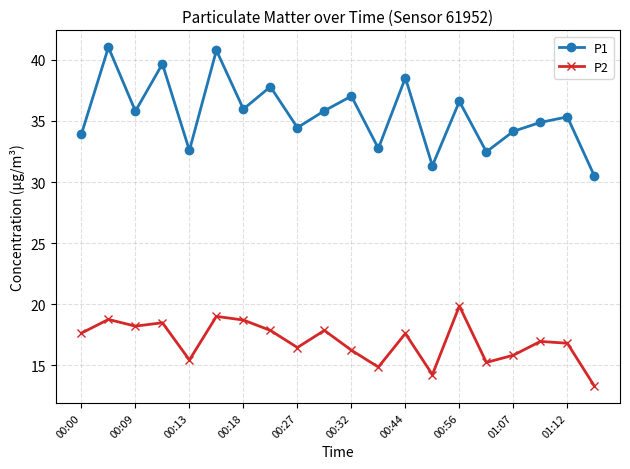

Rank the series by their maximum value, from highest to lowest.

P1, P2